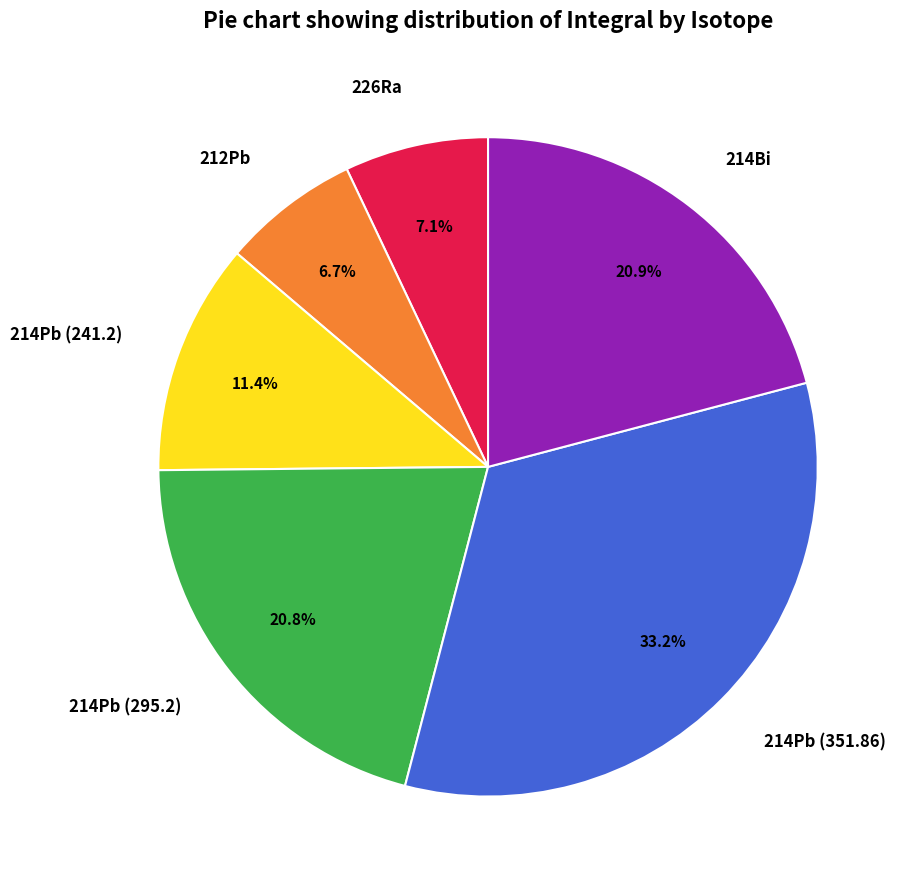

Is 214Bi the majority of the pie?

No